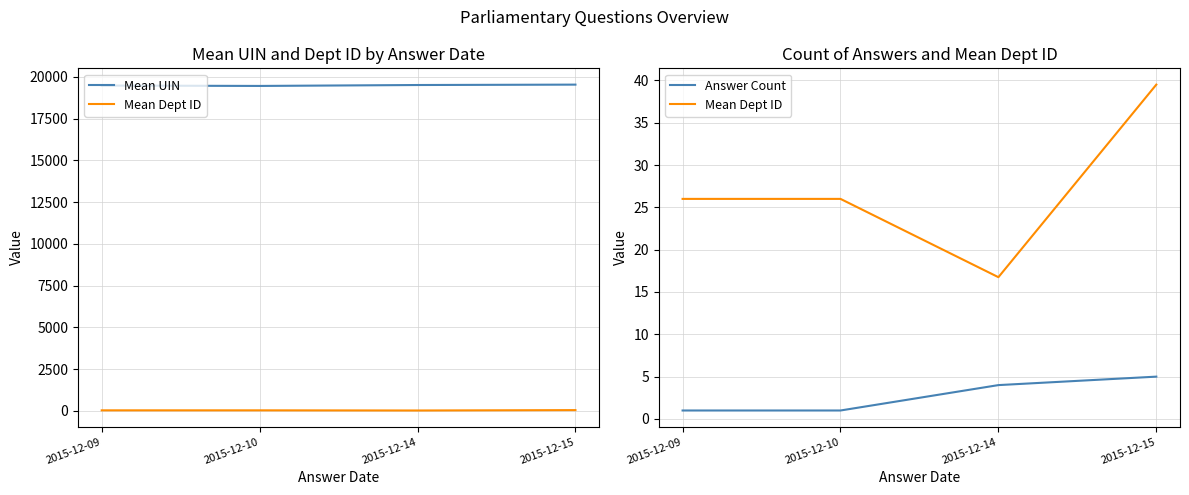

Between 2015-12-10 and 2015-12-14, which is larger?

2015-12-14